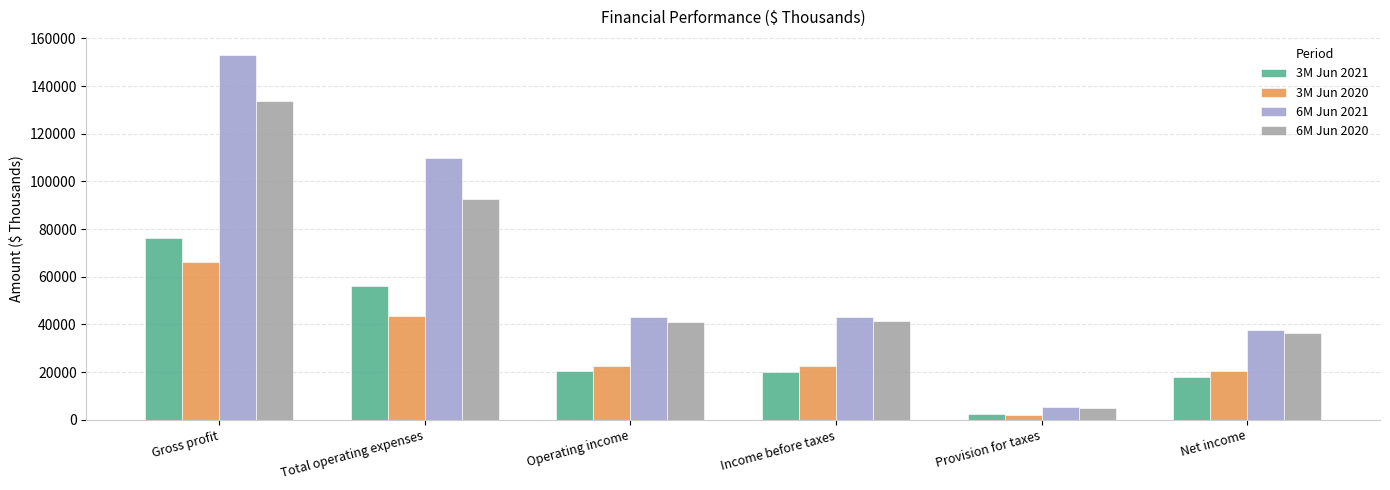

List the series in order of their peak value, lowest first.

3M Jun 2020, 3M Jun 2021, 6M Jun 2020, 6M Jun 2021